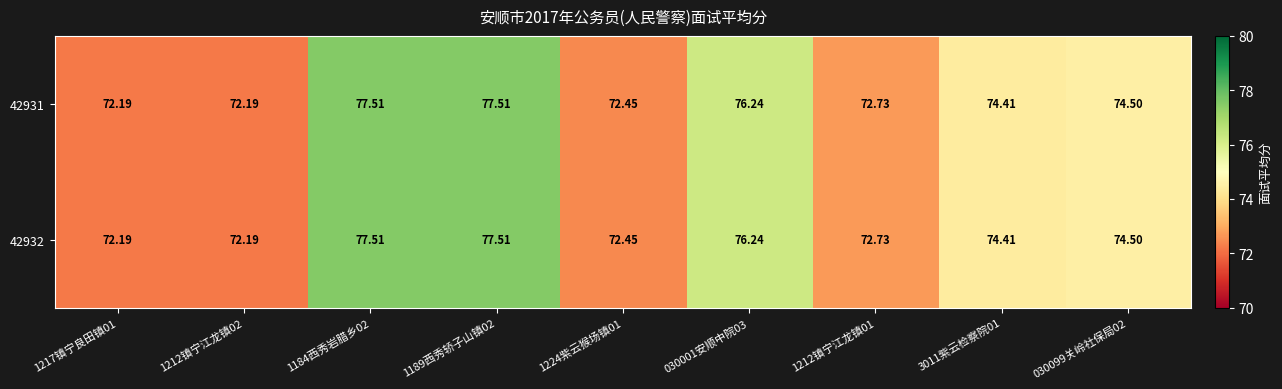

Is the value of 42932 at 1212镇宁江龙镇01 greater than the value of 42931 at 1217镇宁良田镇01?

Yes